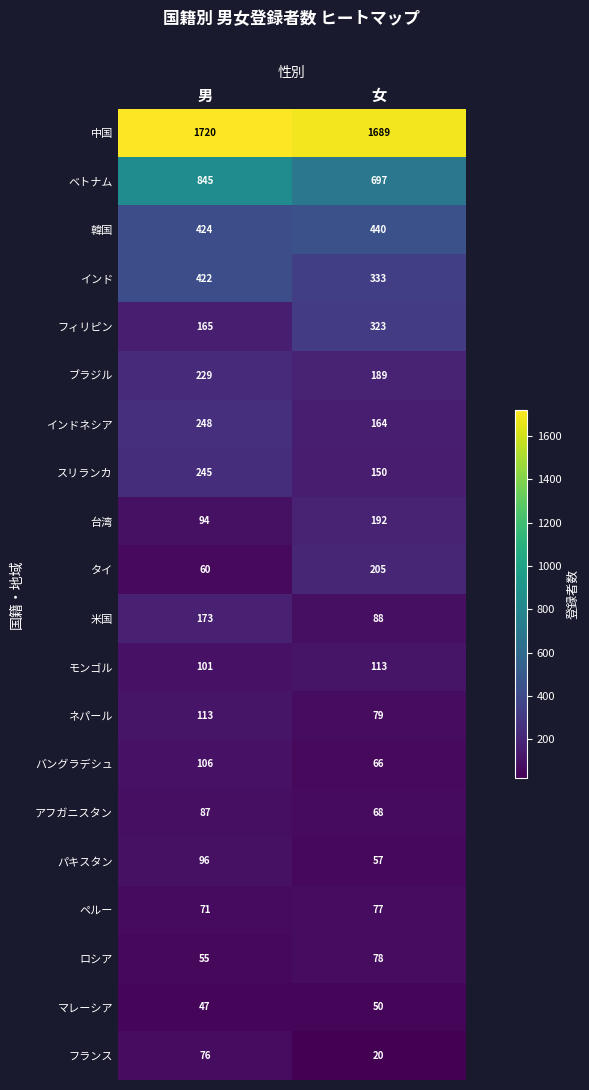

Rank the series at 女 from highest to lowest value.

中国, ベトナム, 韓国, インド, フィリピン, タイ, 台湾, ブラジル, インドネシア, スリランカ, モンゴル, 米国, ネパール, ロシア, ペルー, アフガニスタン, バングラデシュ, パキスタン, マレーシア, フランス